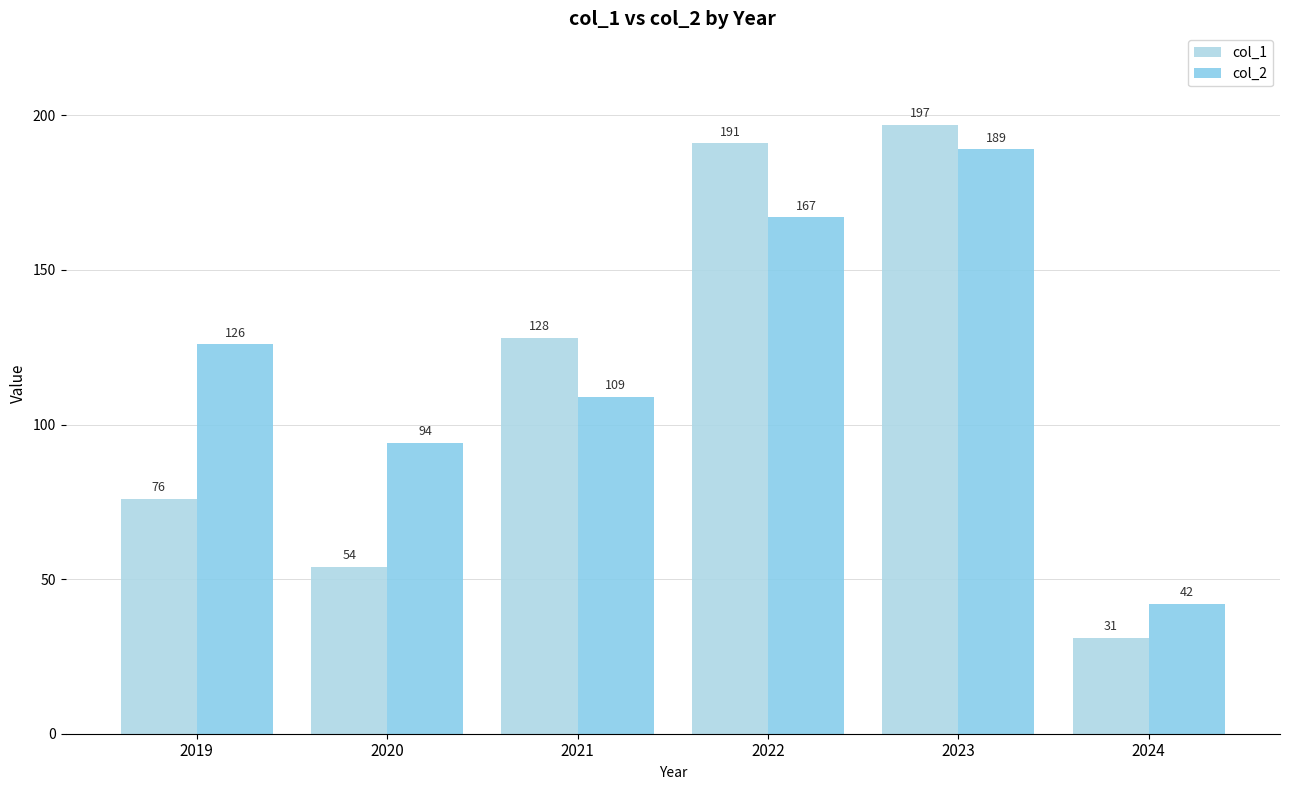

How many distinct data groups are displayed?

2